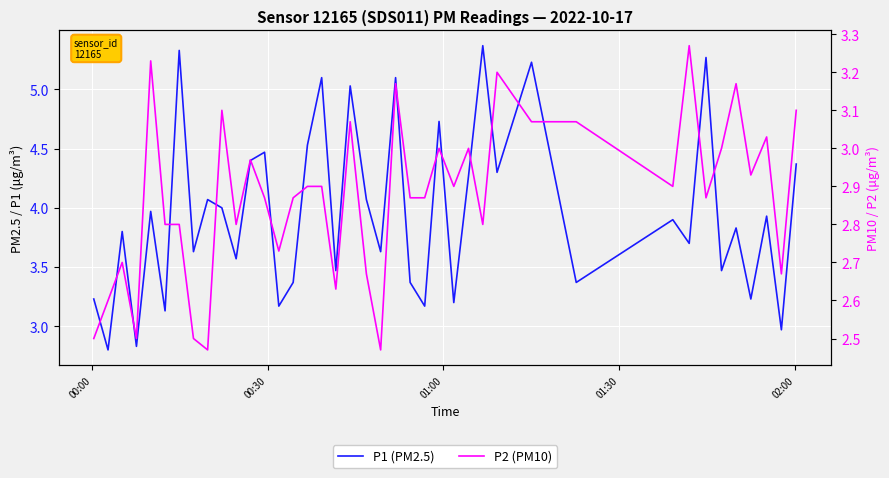

How many distinct data groups are displayed?

2